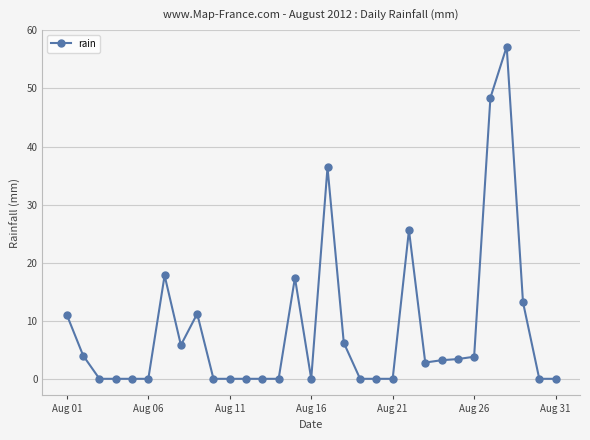

True or false: the data has more than 2 interior local peaks.

True